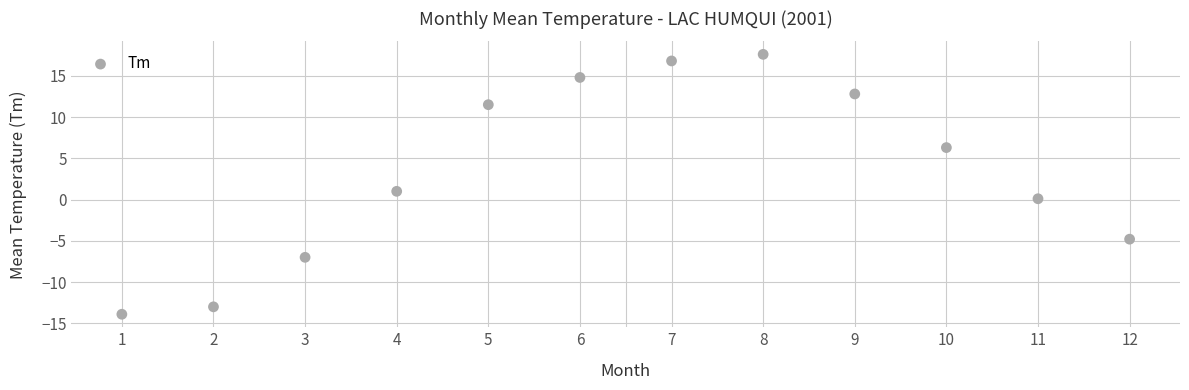

What is the average Y value?

3.5